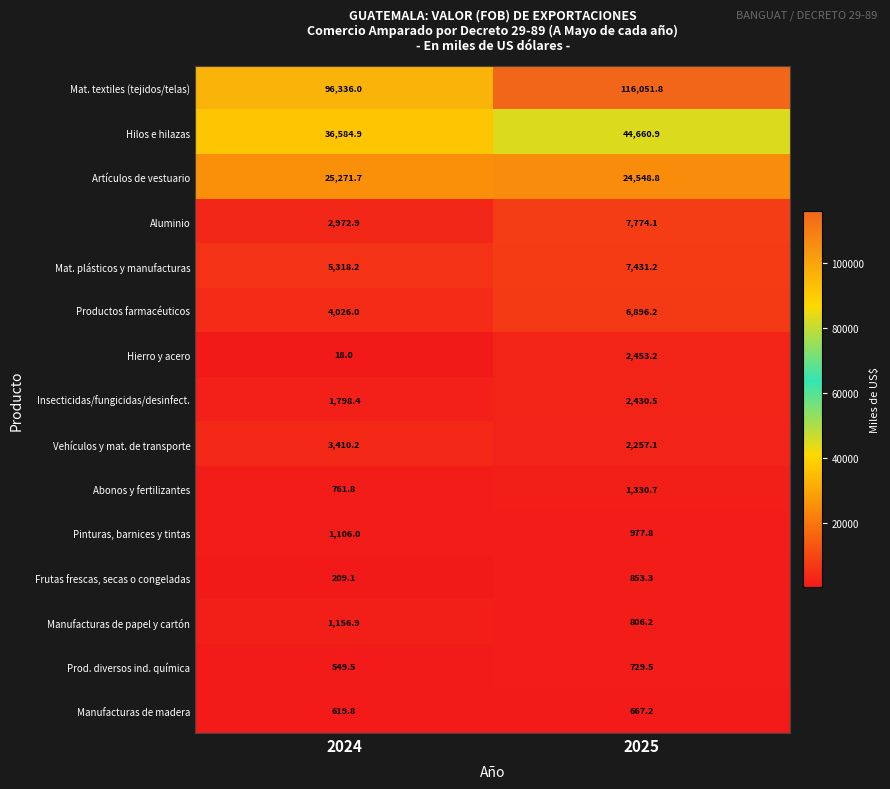

What is the smallest value displayed?

18.0